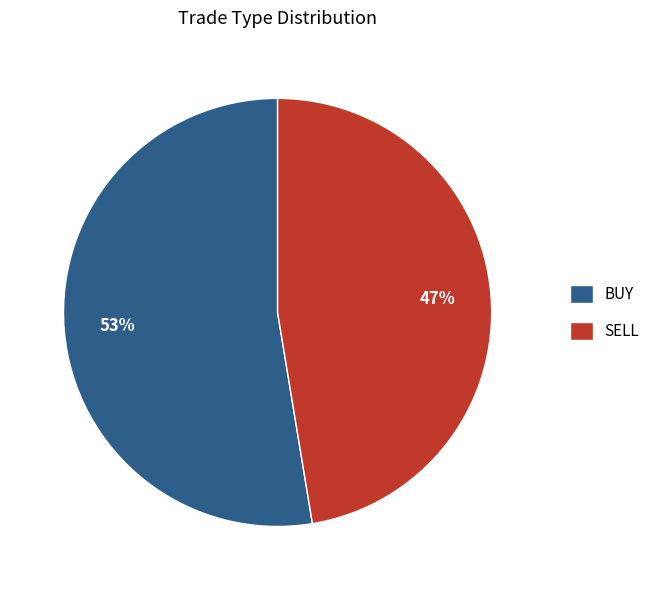

To the nearest percent, what percentage of the pie is BUY?

53%